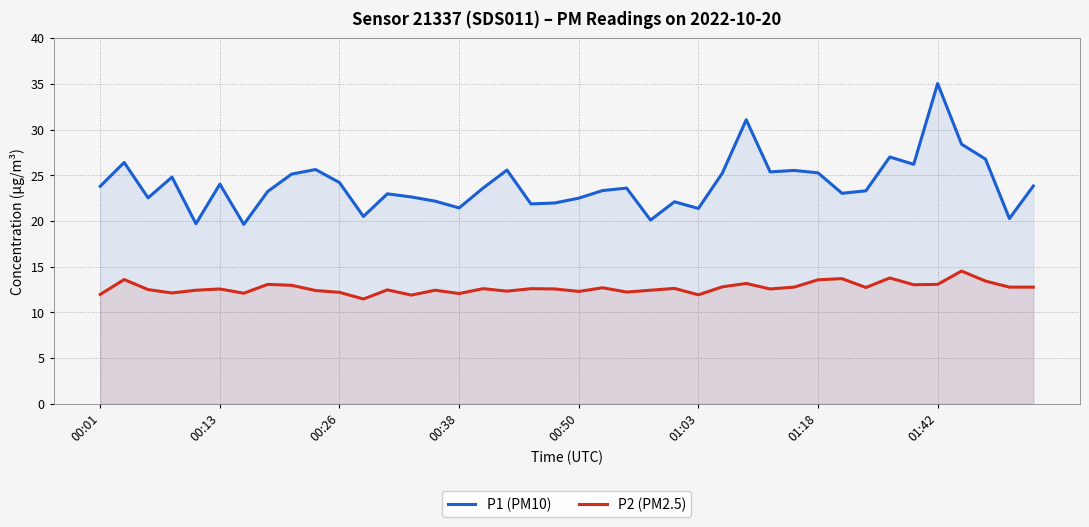

The P1 (PM10) series shows 21.4 at 01:03. True or false?

True